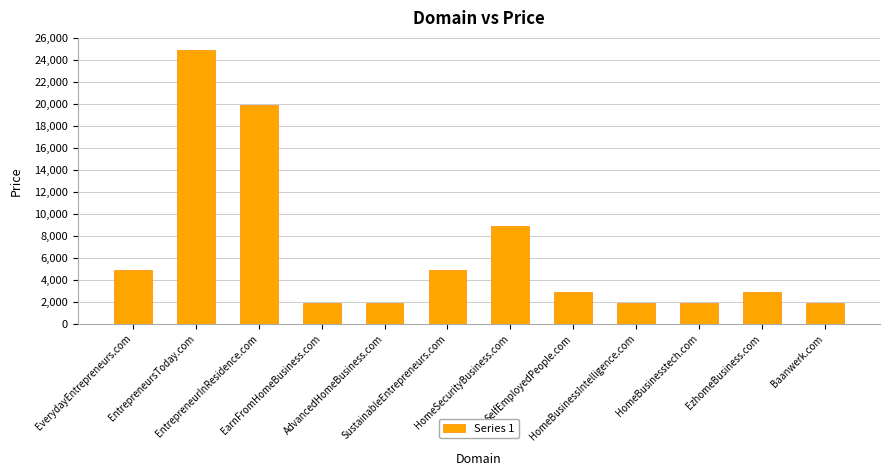

What is the ratio of the value at HomeSecurityBusiness.com to the value at EzhomeBusiness.com?

3.1